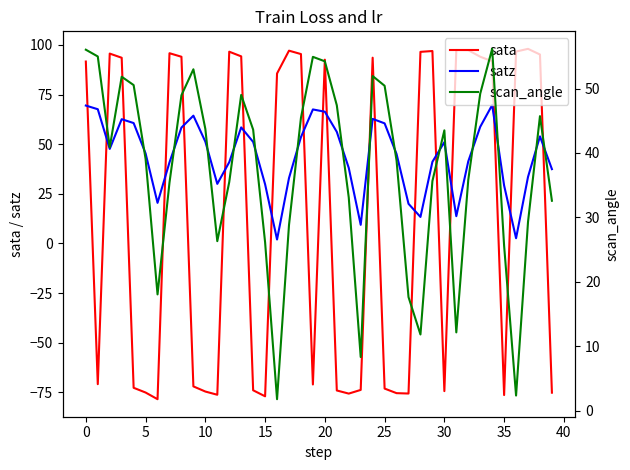

What is the value of the satz point at the 7th from the left?

20.5